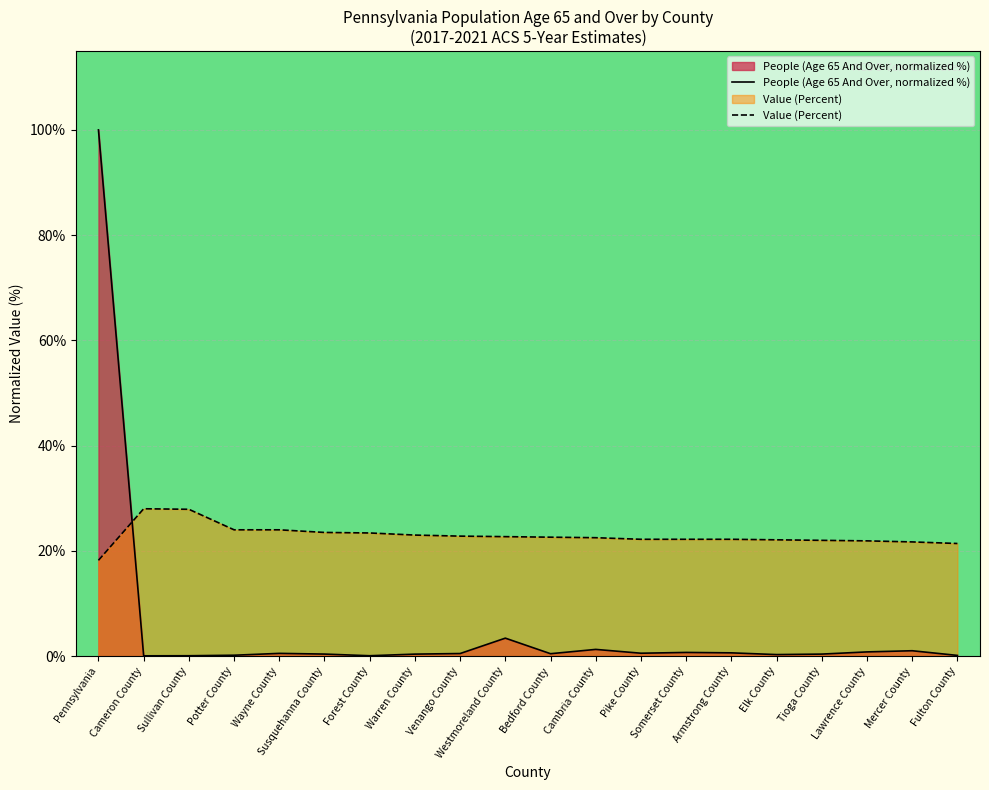

Which category has the highest value in the People (Age 65 And Over) series?

Pennsylvania